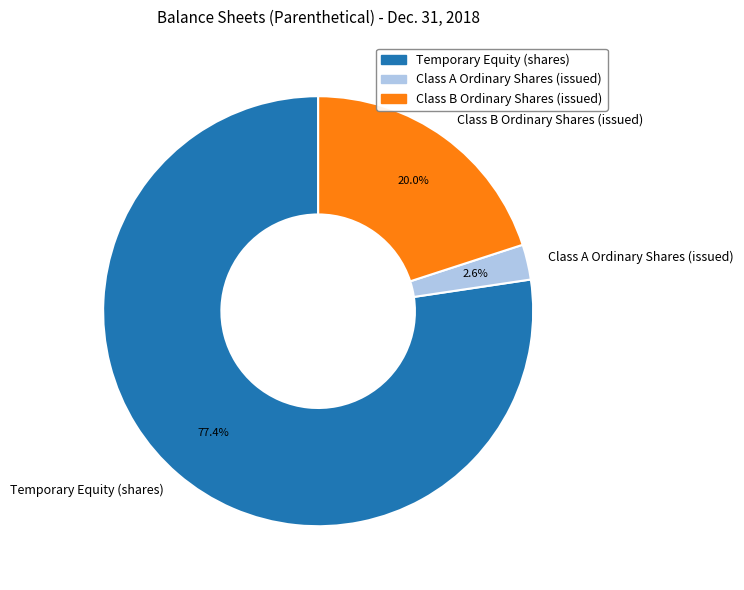

How many segments does this pie chart have?

3